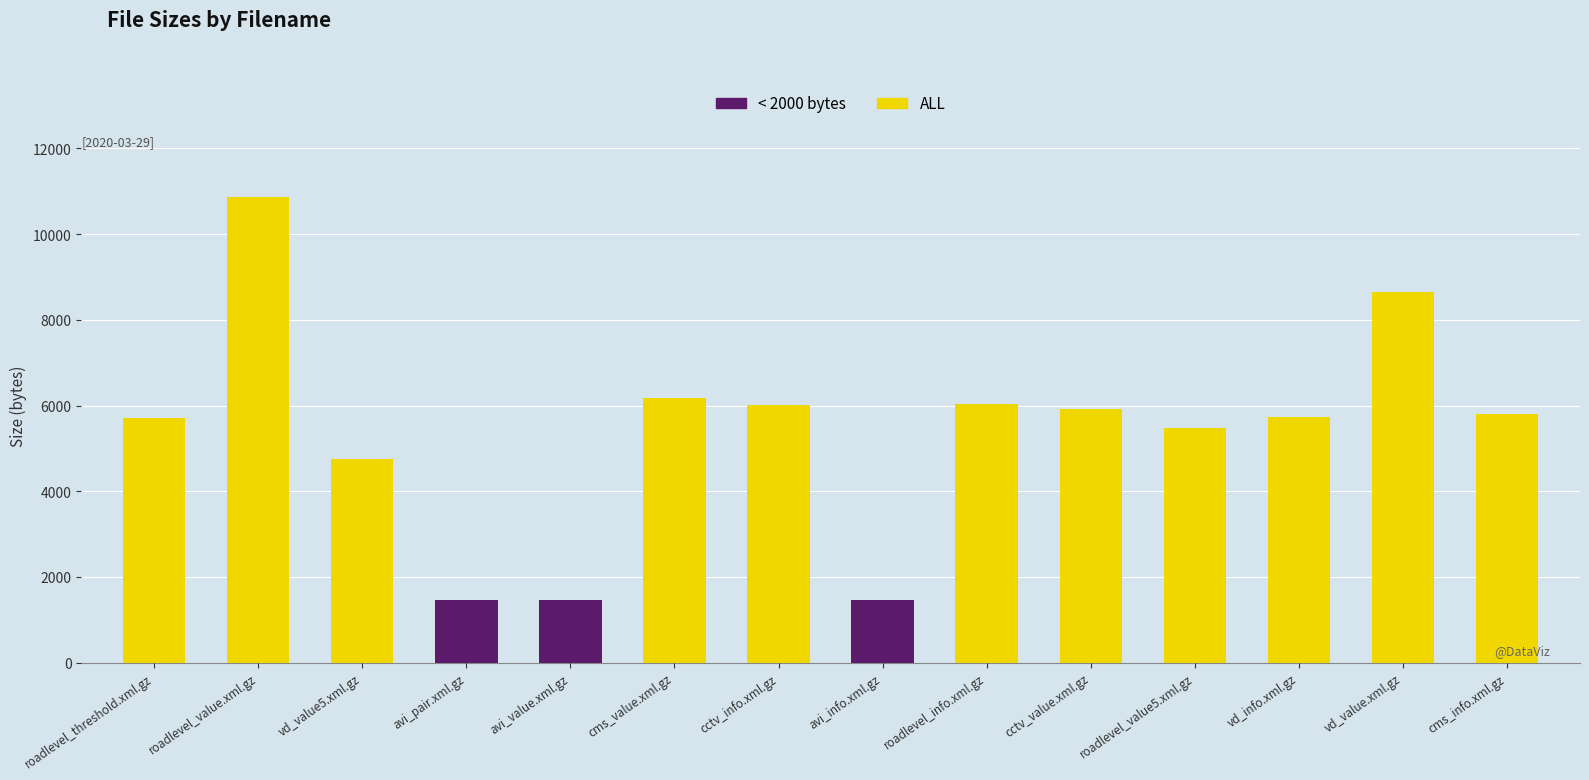

What is the sum of all col_2 values?

75550